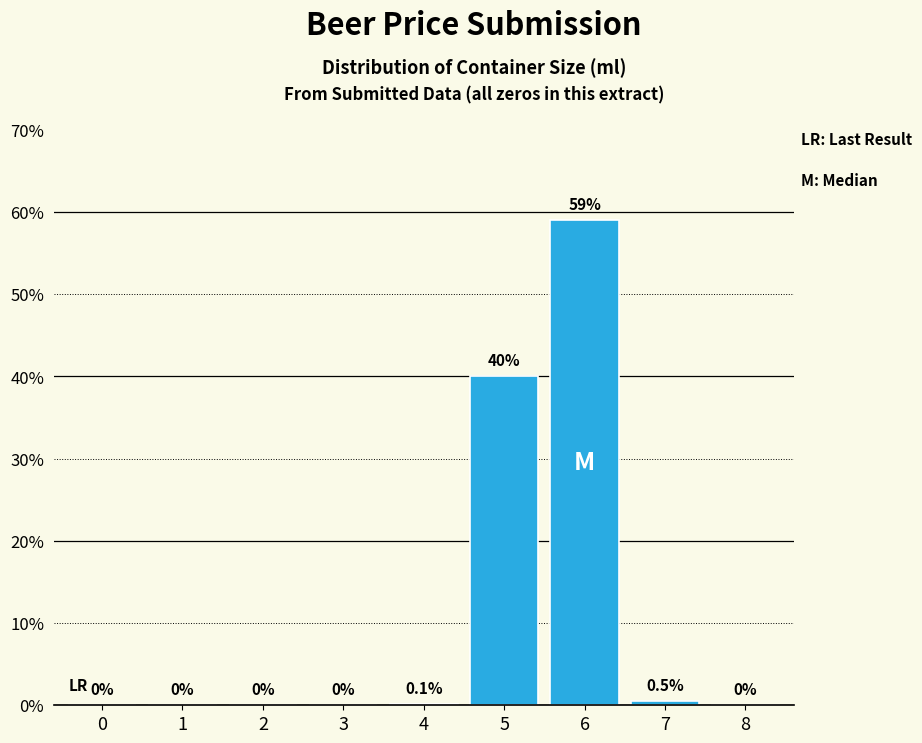

Where is the data nearest to the value 29?

5